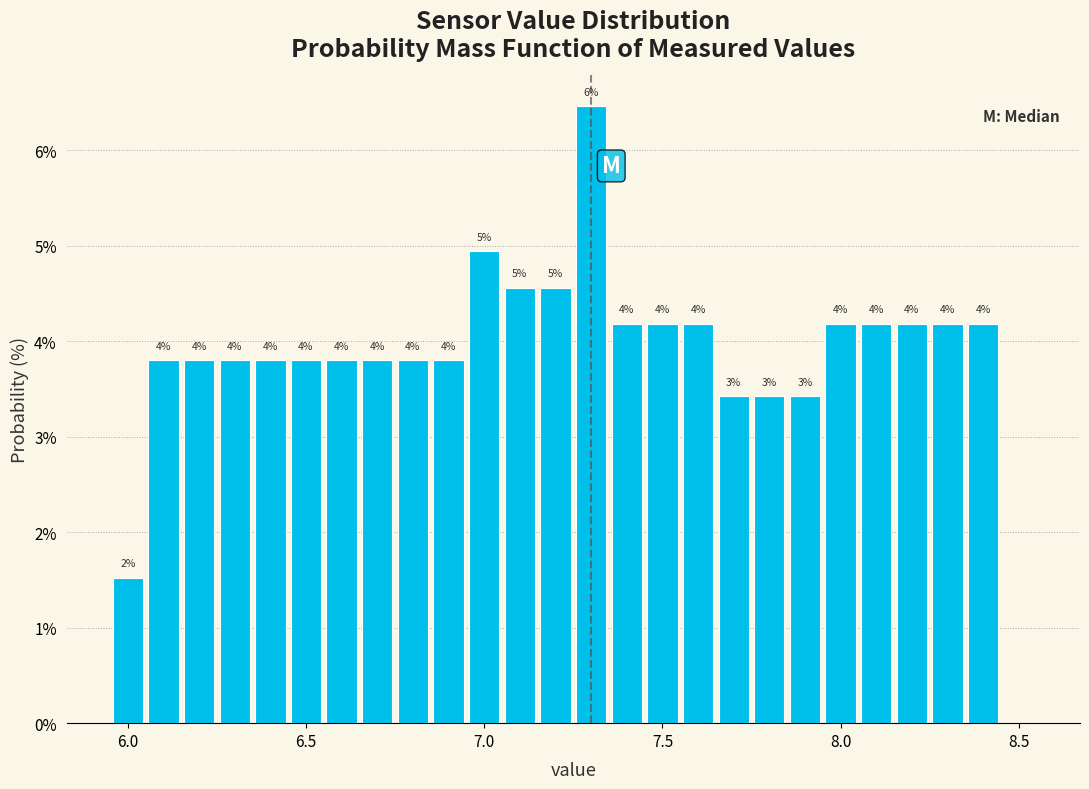

Read against the x-axis, roughly where is the centre of the tallest bar?

7.30